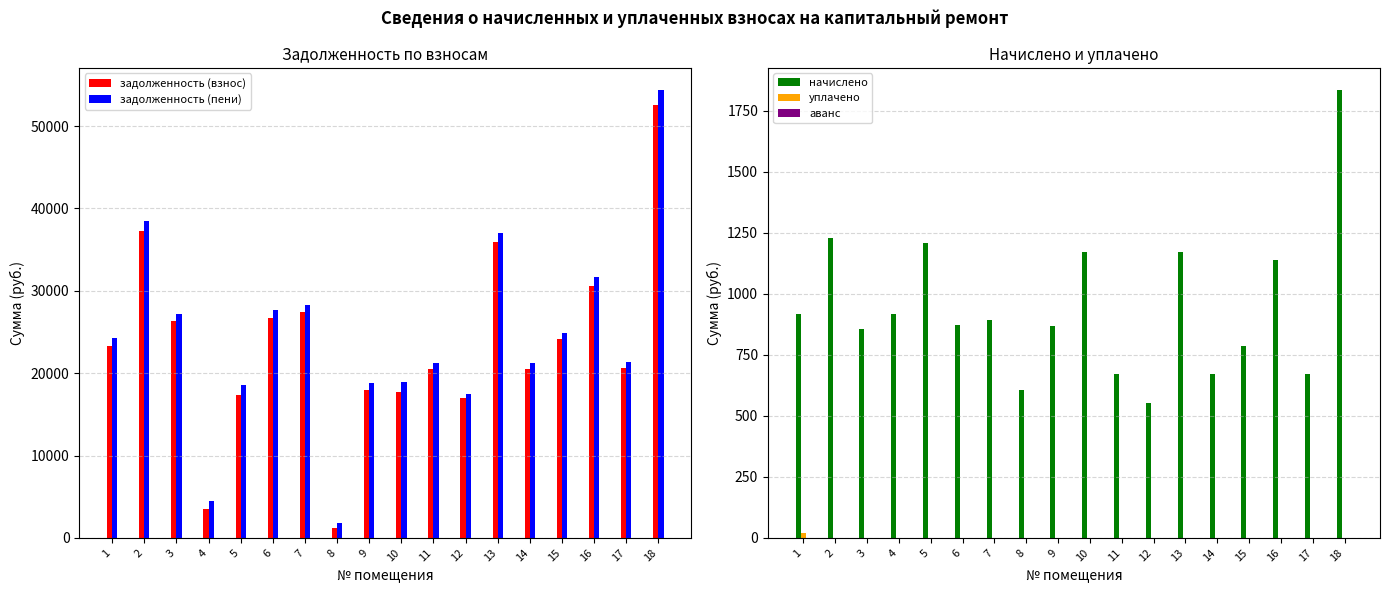

Is it true that начислено equals 669.6 at 11?

True